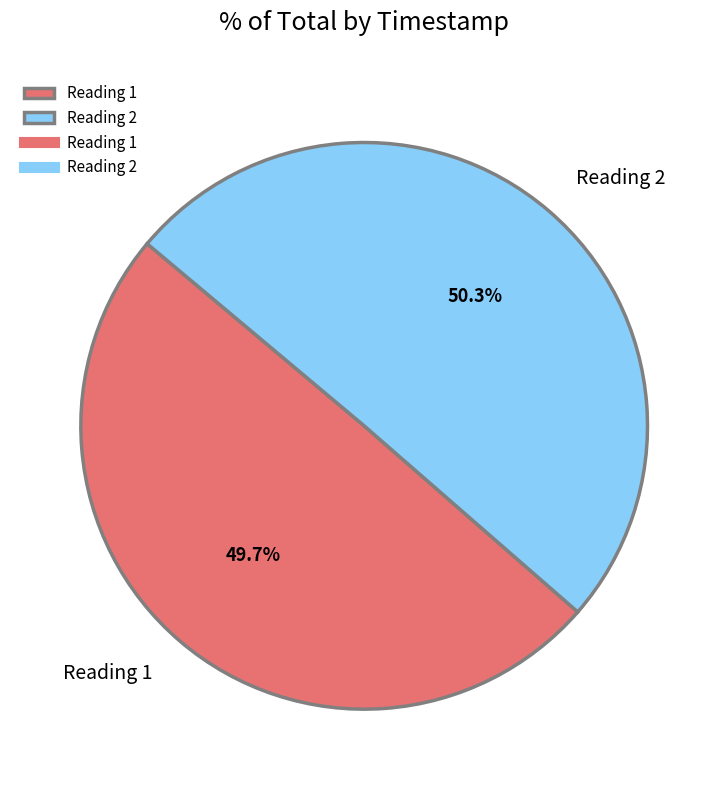

Rank the categories by value from highest to lowest.

Reading 2, Reading 1